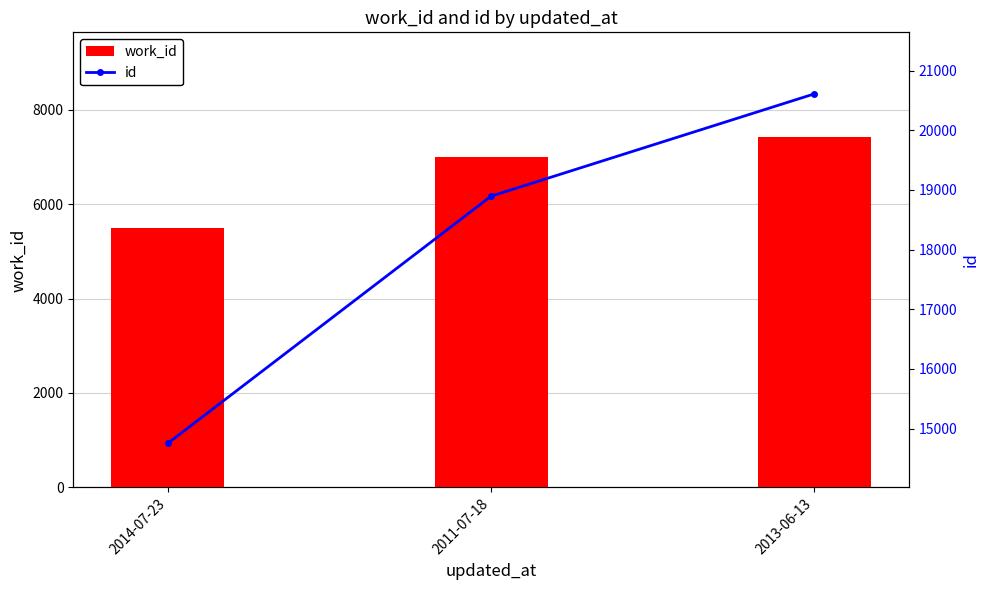

The work_id series shows 10726 at 2013-06-13. True or false?

False